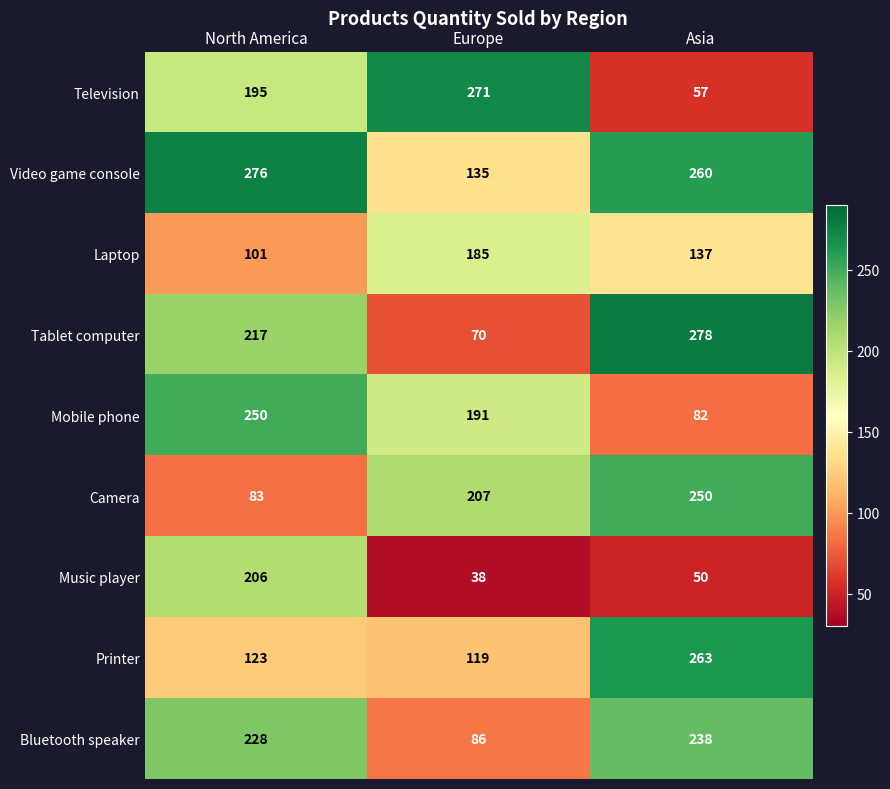

Reading left to right, extract all data points from this chart.

Television: 195	271	57
Video game console: 276	135	260
Laptop: 101	185	137
Tablet computer: 217	70	278
Mobile phone: 250	191	82
Camera: 83	207	250
Music player: 206	38	50
Printer: 123	119	263
Bluetooth speaker: 228	86	238